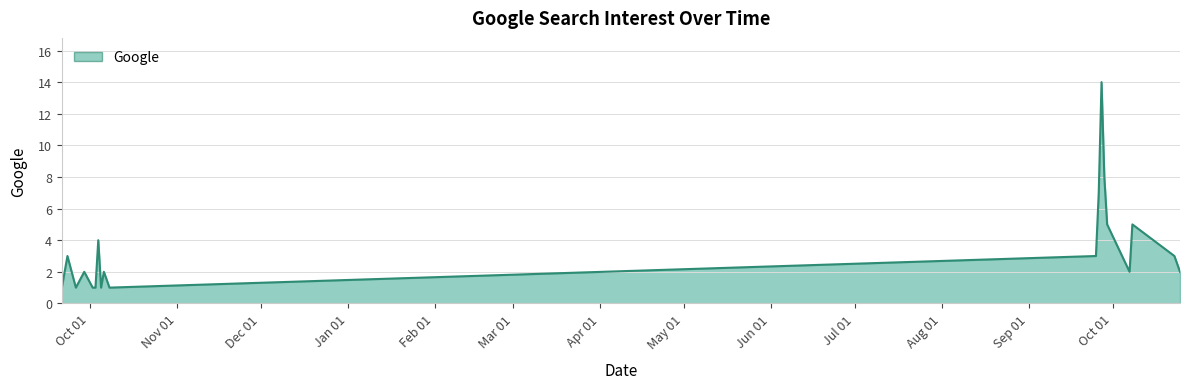

What is the maximum value shown in the chart?

14